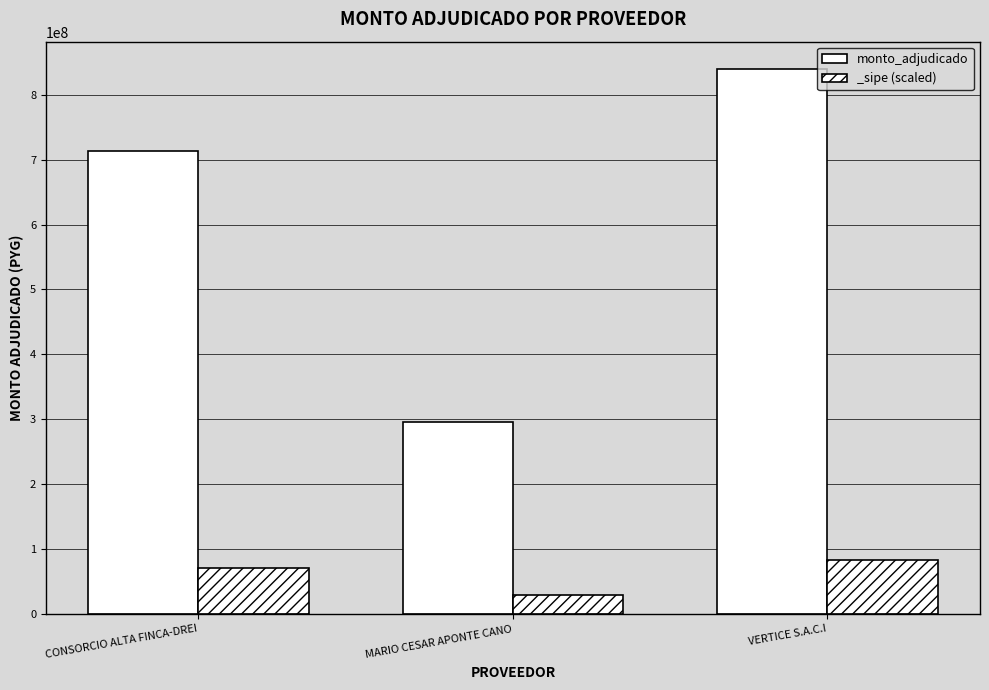

List the labels in order of value, smallest first.

MARIO CESAR APONTE CANO, CONSORCIO ALTA FINCA-DREI, VERTICE S.A.C.I